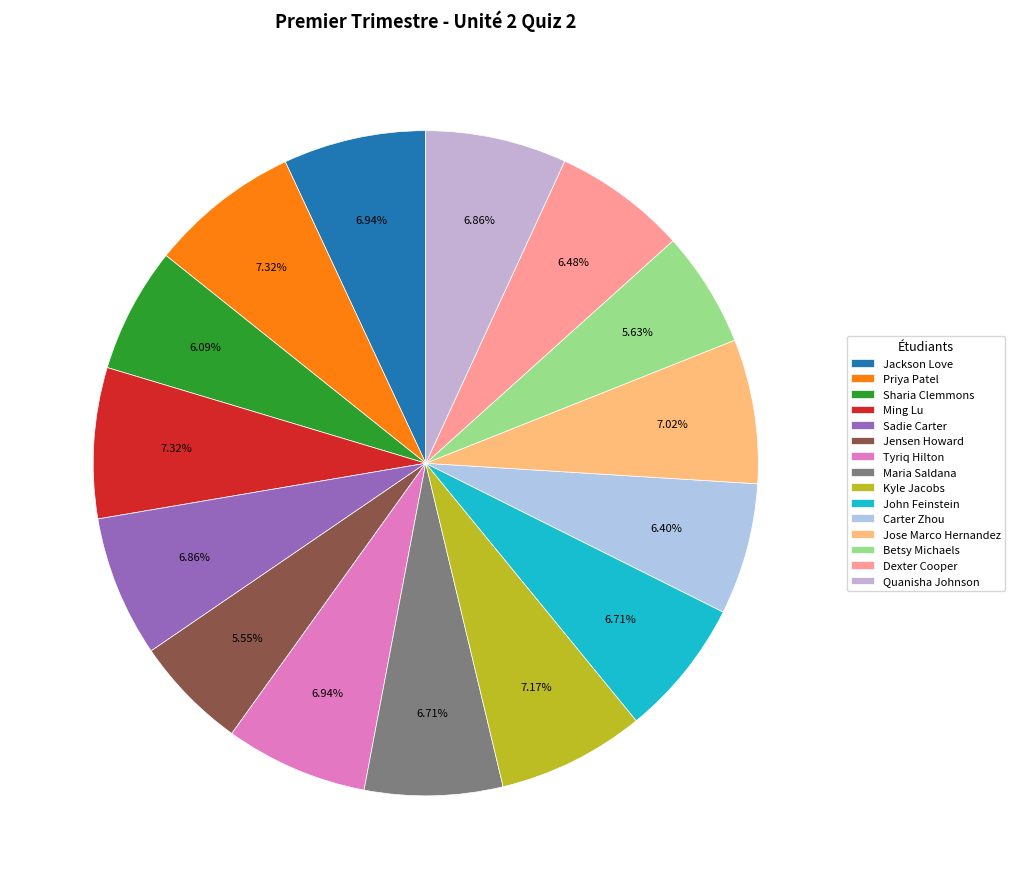

How many slices are in this pie chart?

15